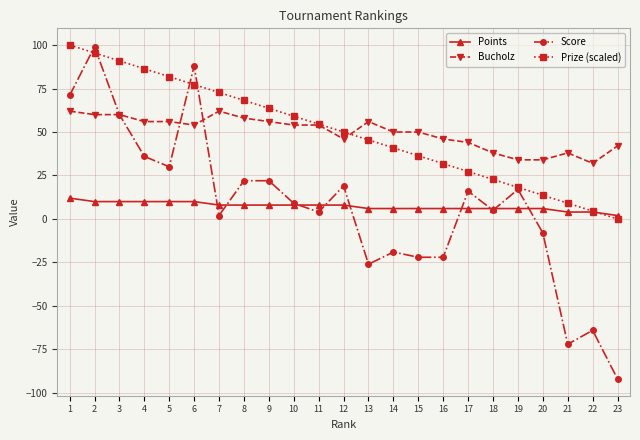

At which category is the sum across all series the highest?

2